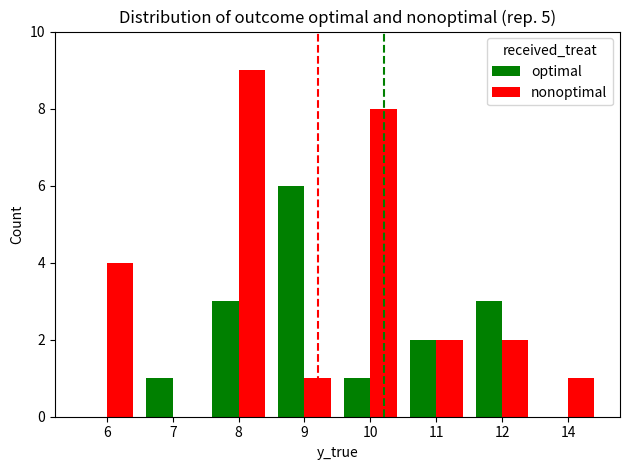

What are all the series names shown in the legend?

optimal, nonoptimal